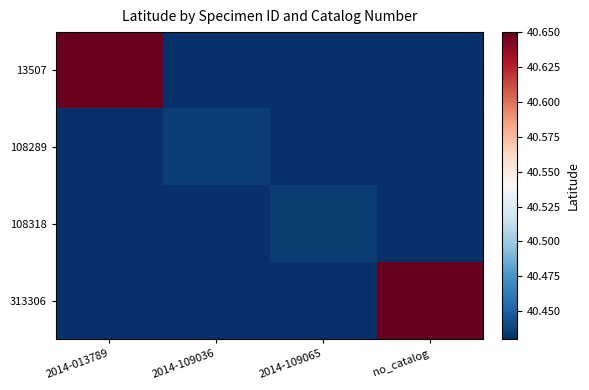

What is the maximum value shown in the chart?

40.6